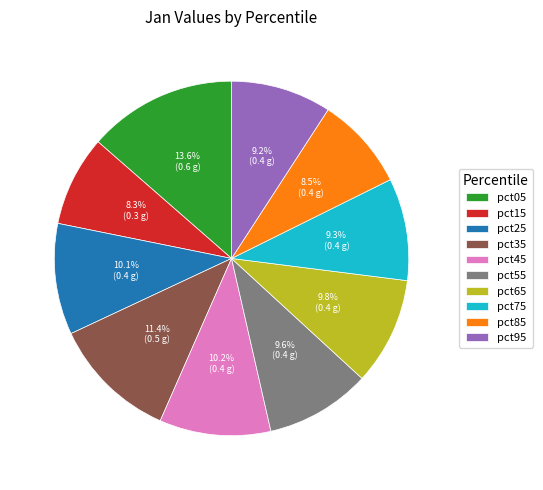

What percentage do pct45 and pct25 together represent?

20.3%